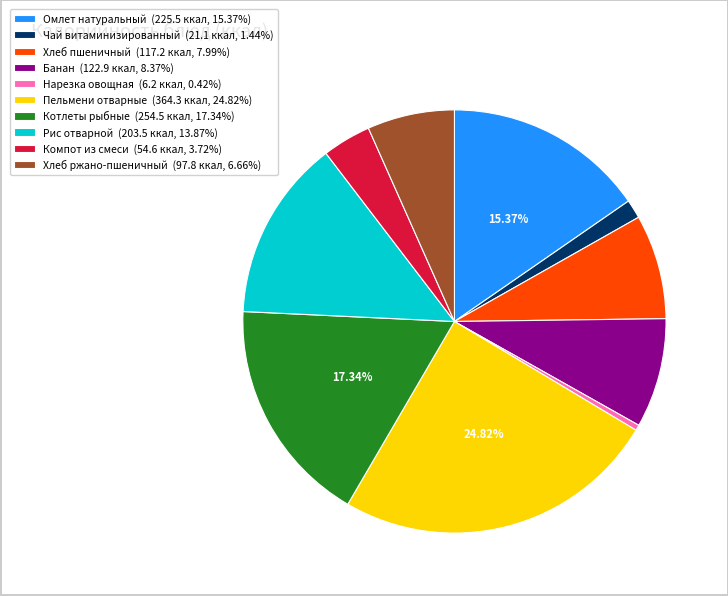

Is there a majority slice in this chart?

No